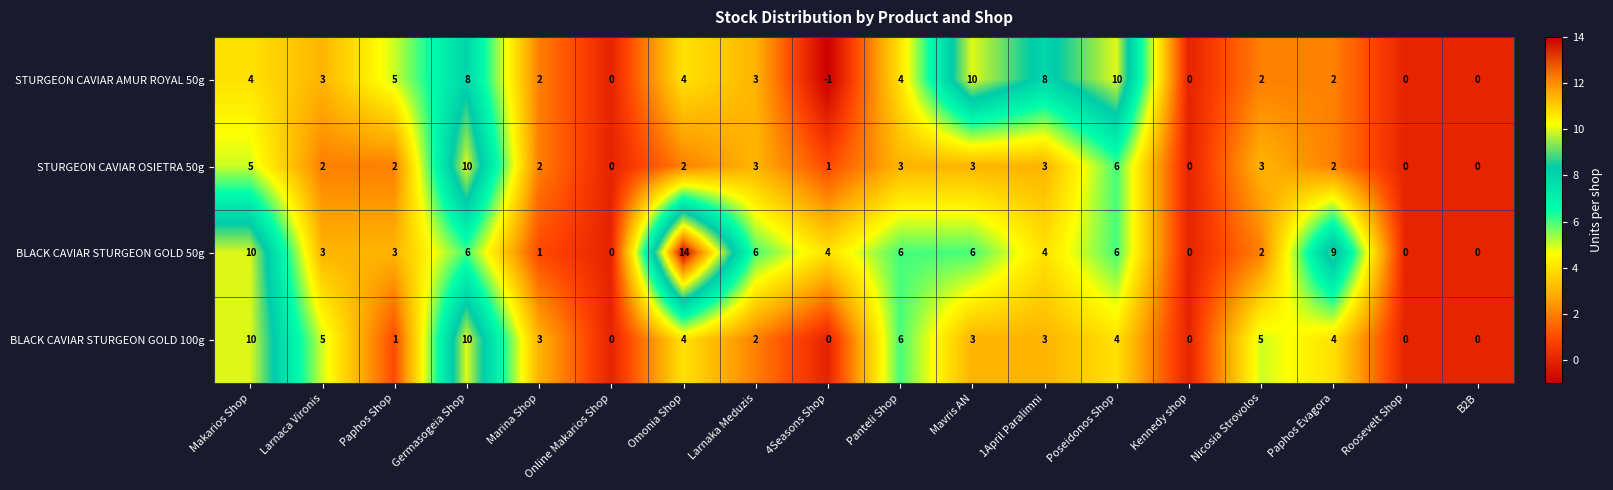

Which series changed the most between 4Seasons Shop and Poseidonos Shop?

STURGEON CAVIAR AMUR ROYAL 50g